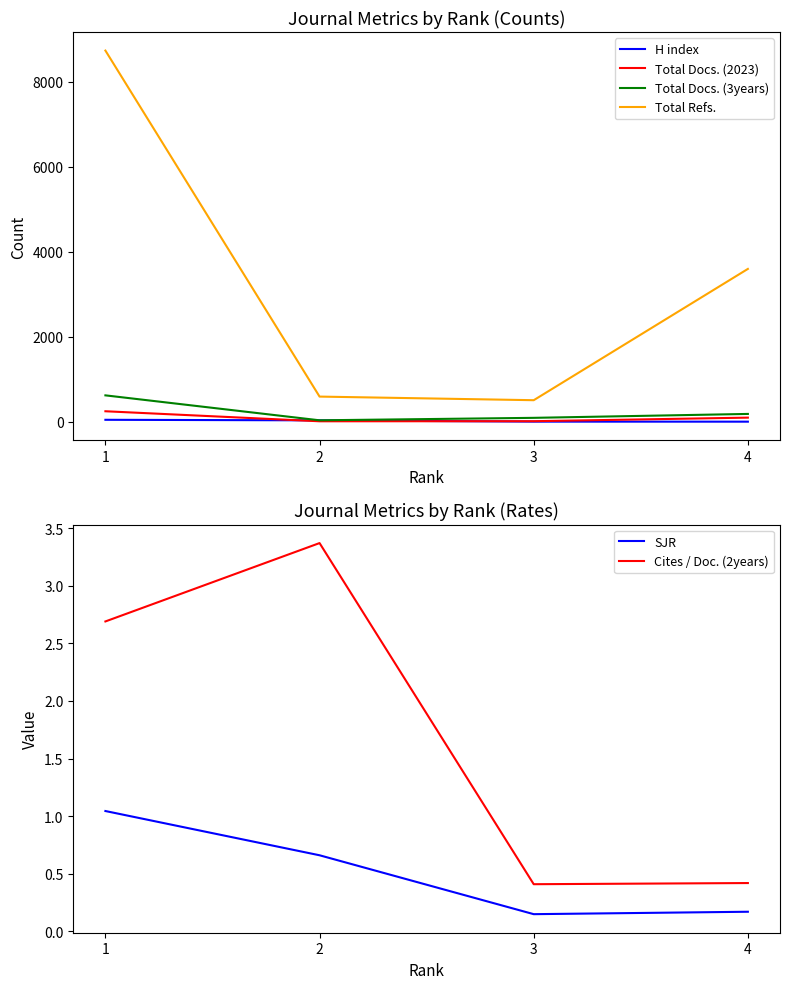

True or false: Total Docs. (2023) and Cites / Doc. (2years) intersect in this chart.

False